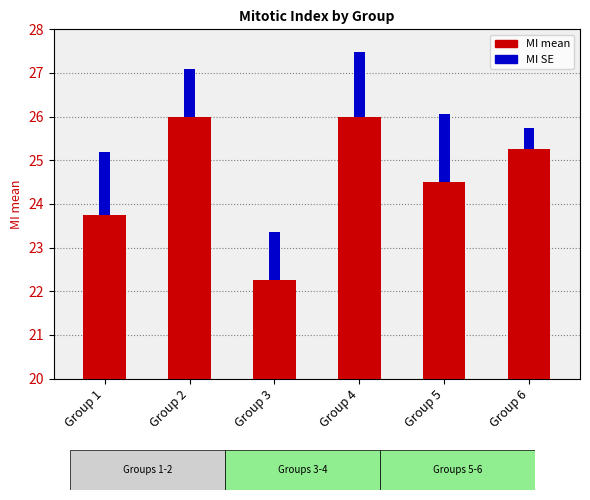

Rank the categories by value from lowest to highest.

Group 3, Group 1, Group 5, Group 6, Group 2, Group 4